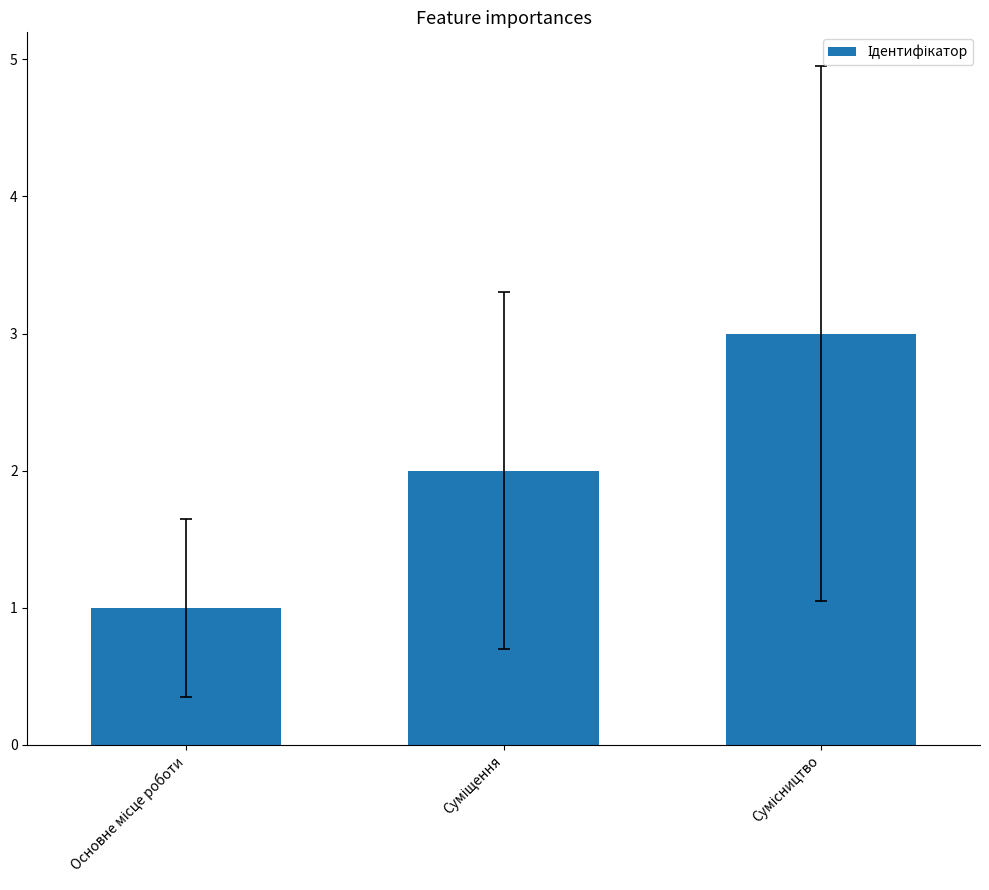

What is the maximum value shown in the chart?

3